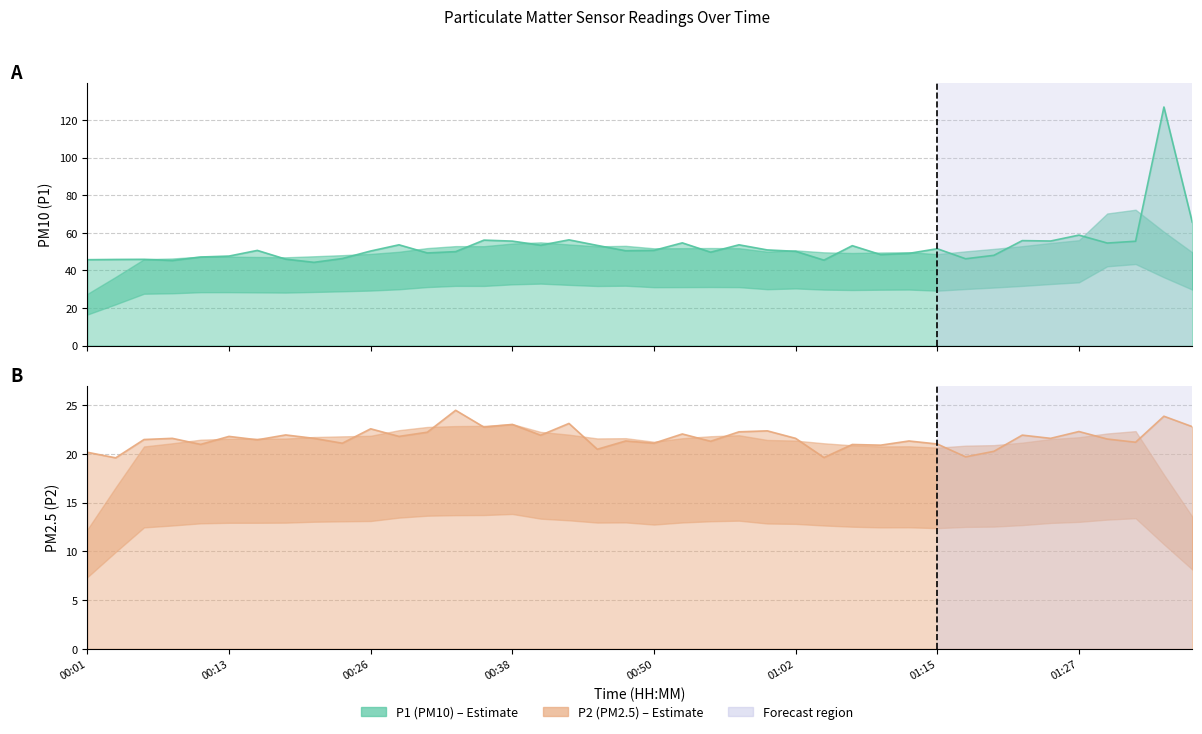

Where does the P1 series first go above 50?

00:16